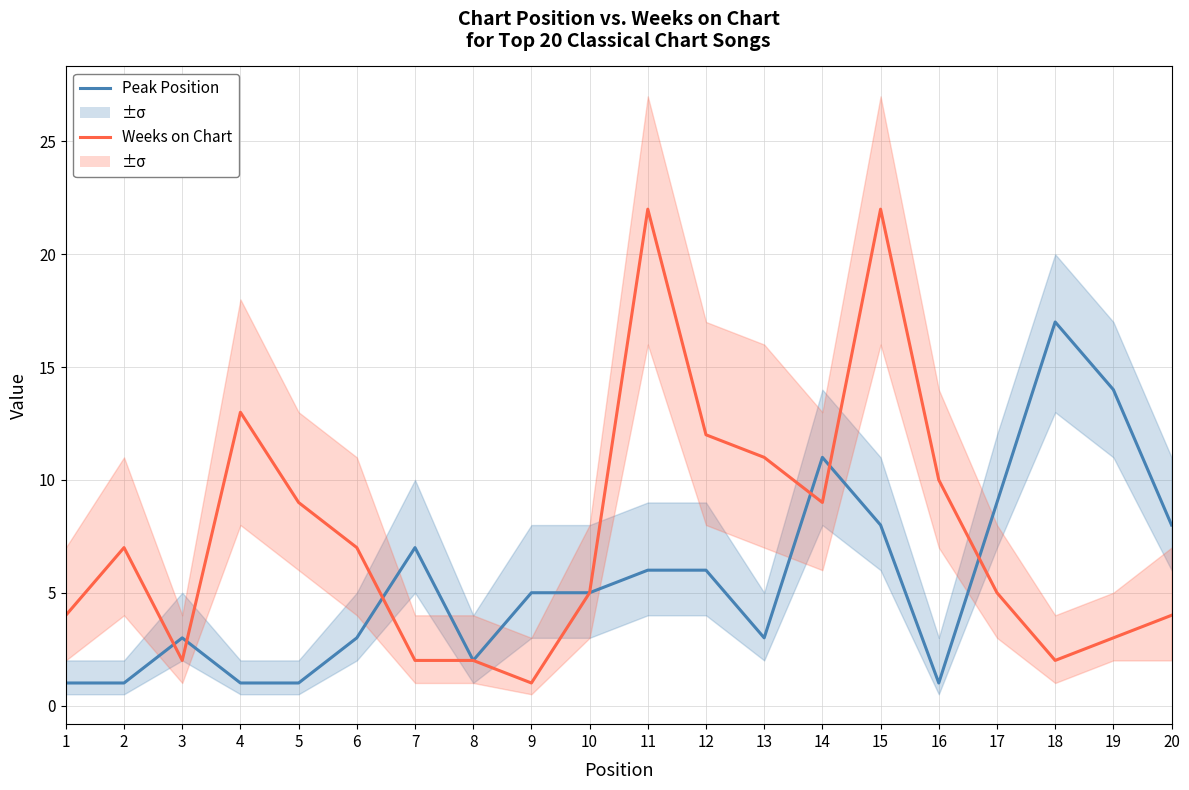

At which category is the sum across all series the highest?

15